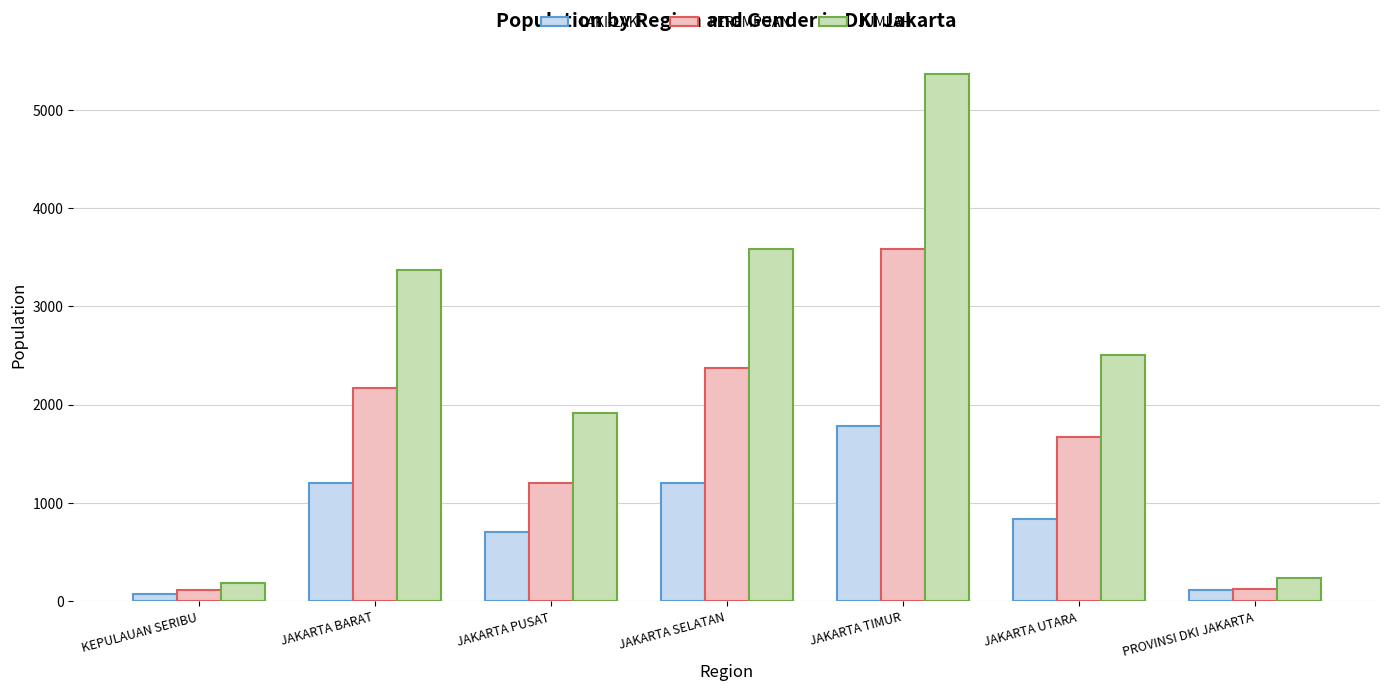

At how many categories does at least one series exceed 5110?

1